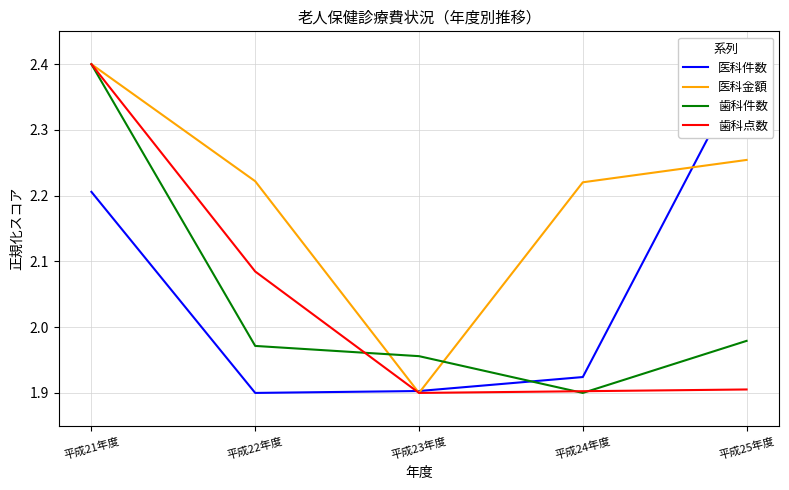

At how many categories does at least one series exceed 2?

4